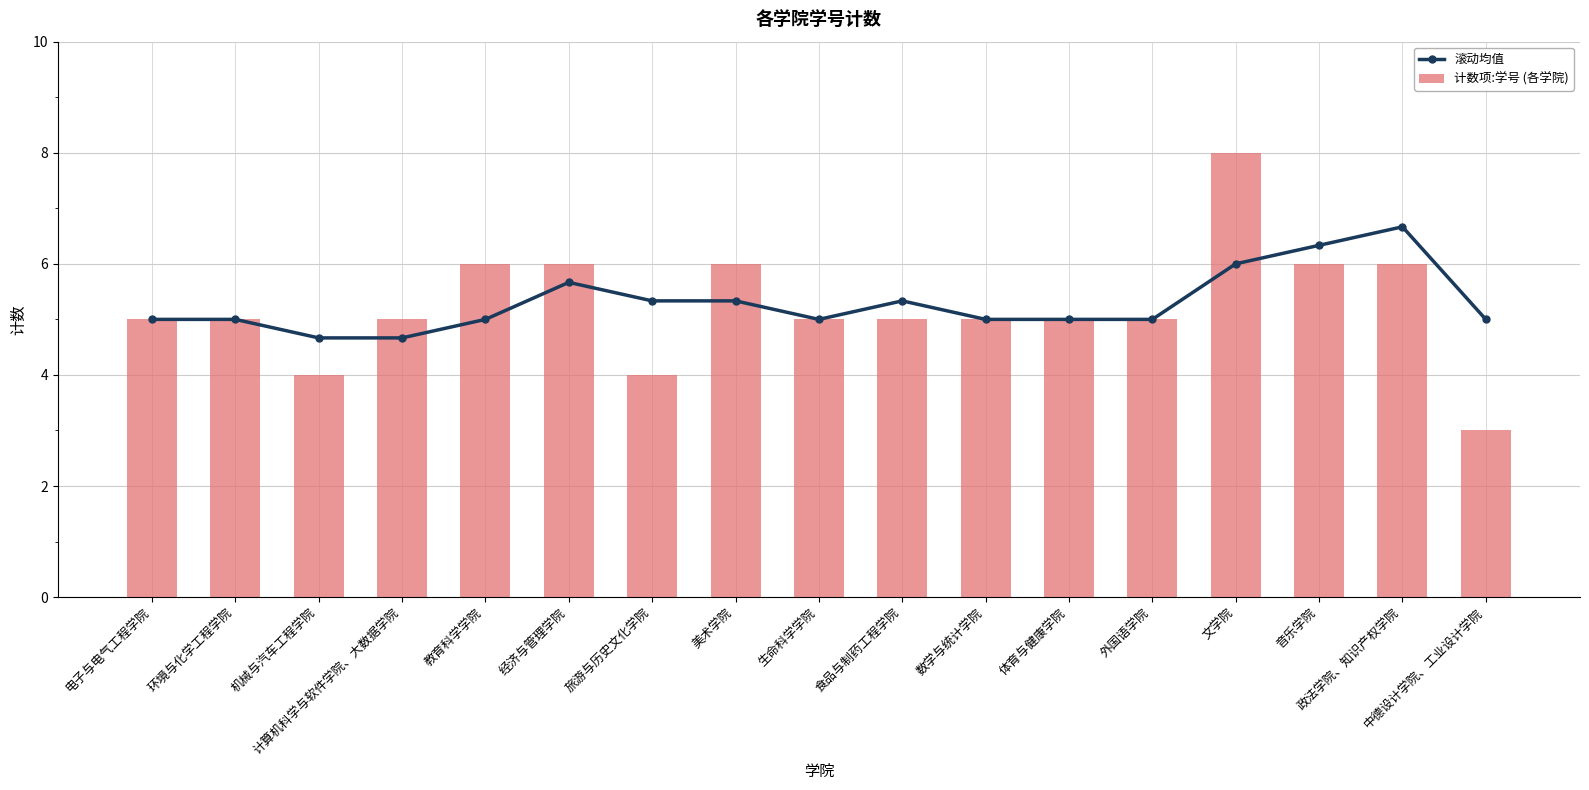

Between 电子与电气工程学院 and 食品与制药工程学院, which series saw the biggest shift?

滚动均值